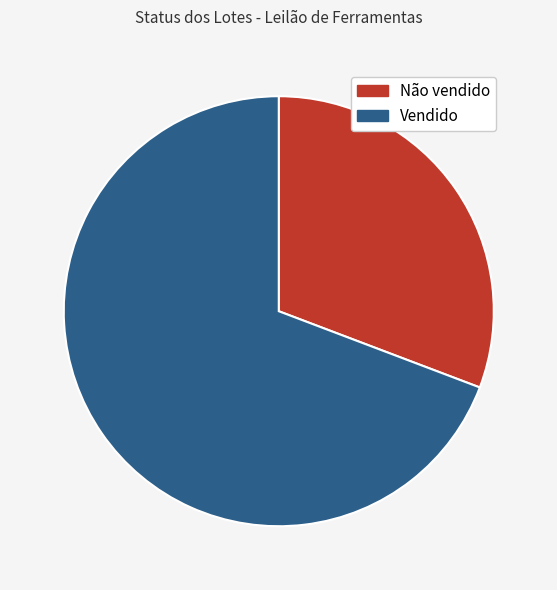

How many slices are in this pie chart?

2